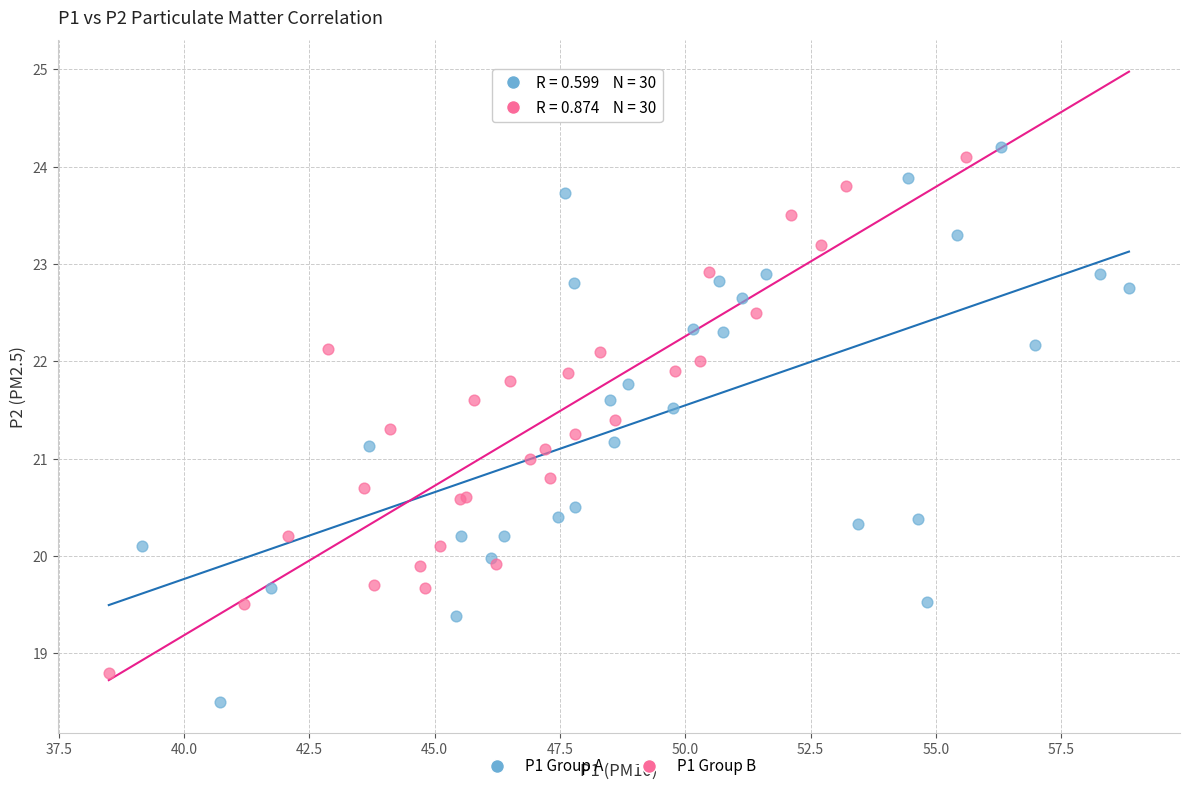

Which series contains the lowest Y value?

P1 Group A